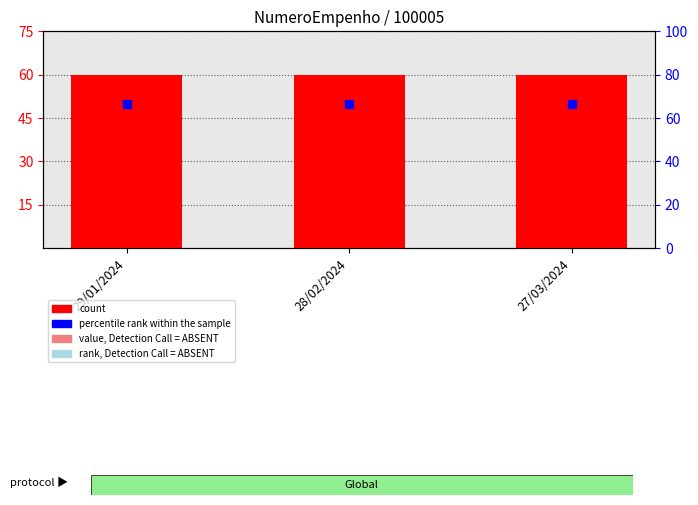

At which category is the sum across all series the highest?

29/01/2024